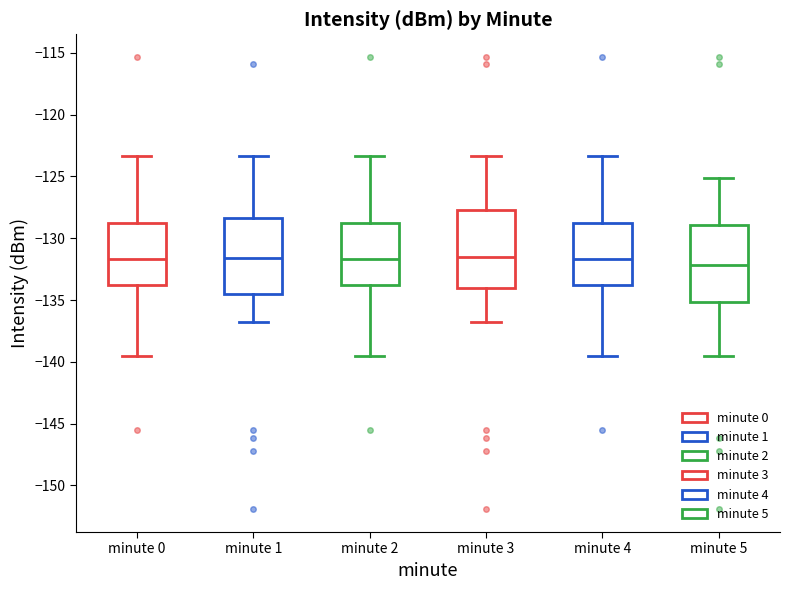

Where is the upper edge of the box for minute 4 on the y-axis? The values are not printed on the chart, so give them approximately, as read against the axis.

-129.0